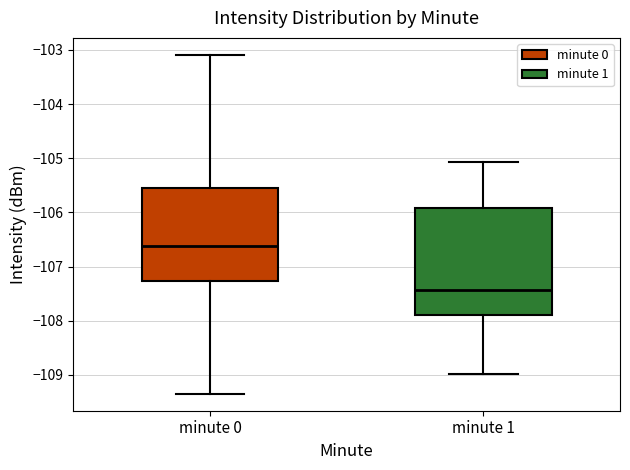

Which box has the lowest median line?

minute 1